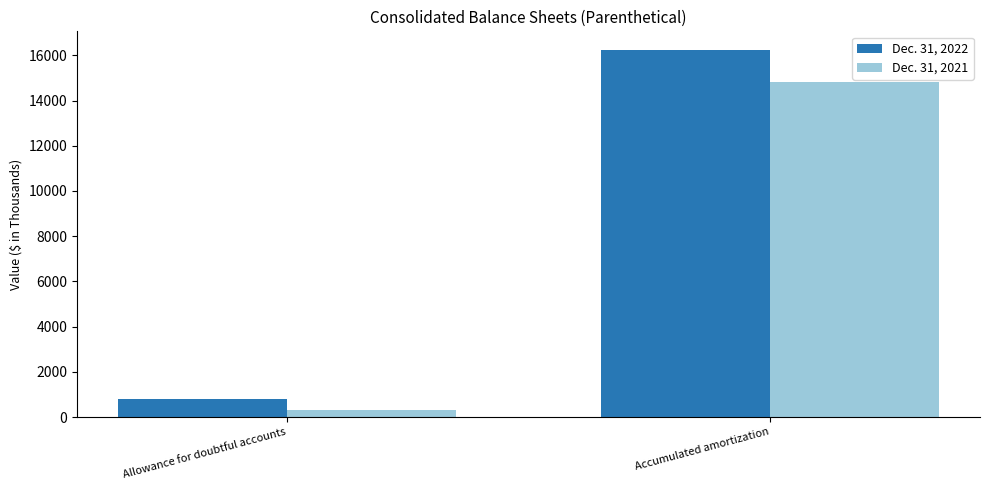

What are all the series names shown in the legend?

Dec. 31, 2022, Dec. 31, 2021